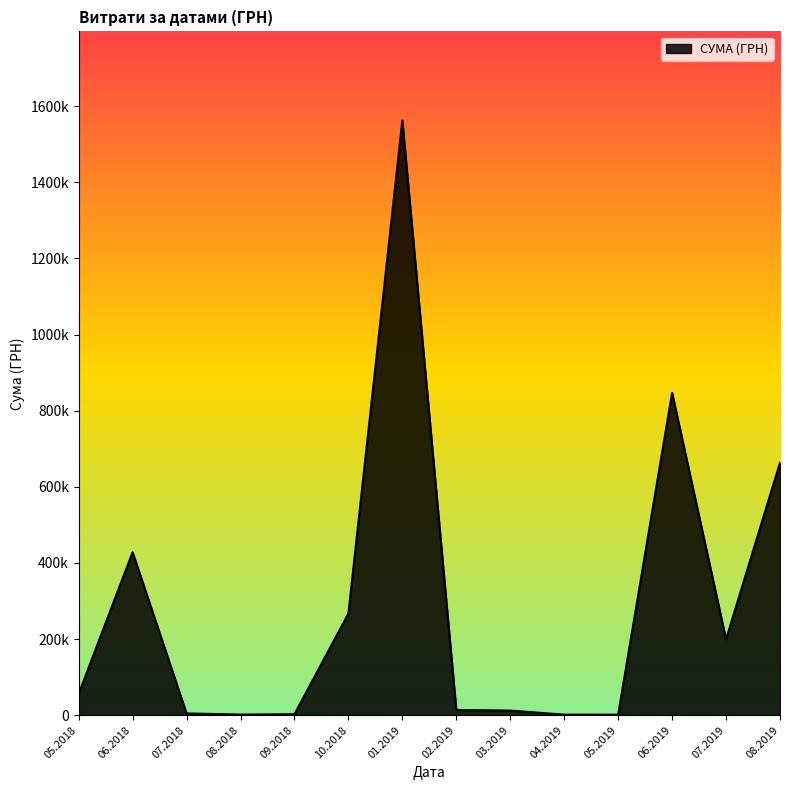

Is this an area chart (filled region under the line)?

Yes